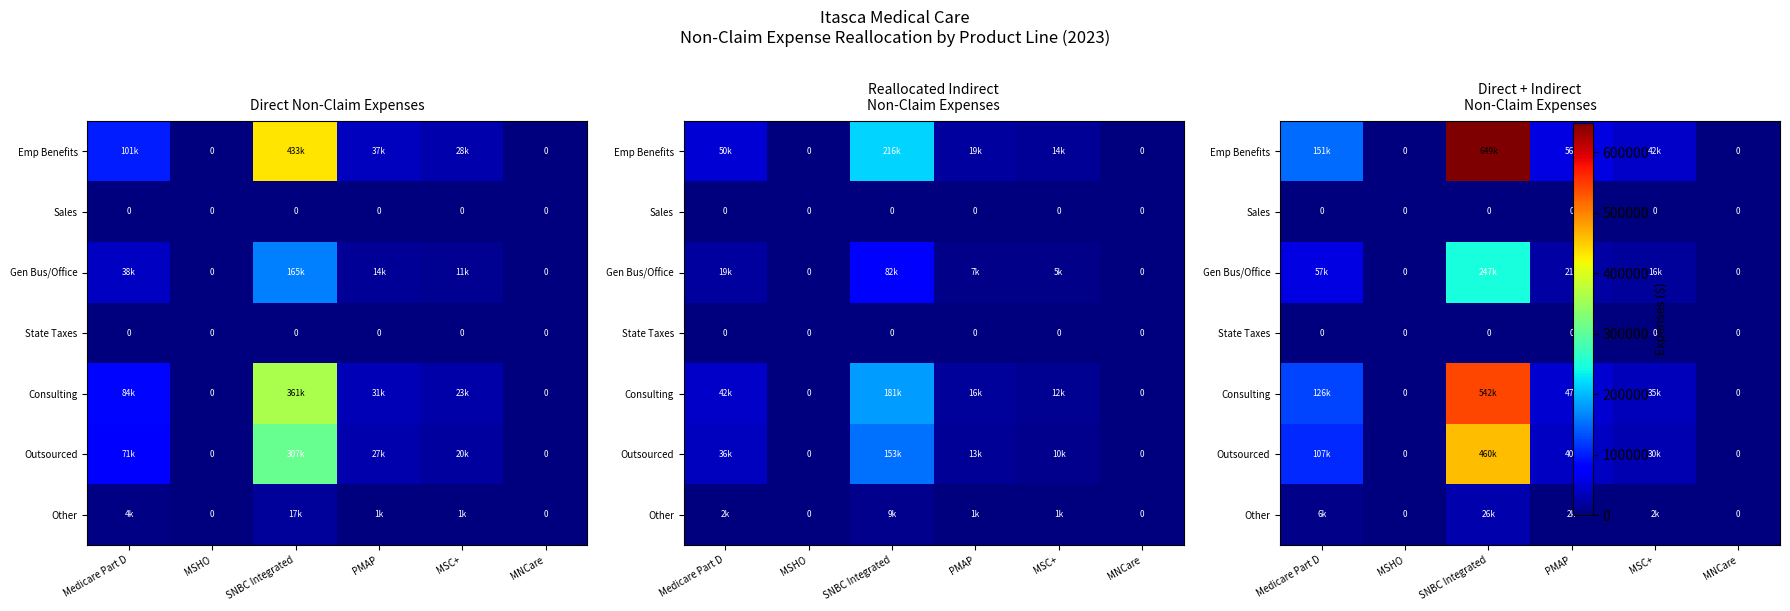

At which label is State Taxes closest to 0?

Medicare Part D